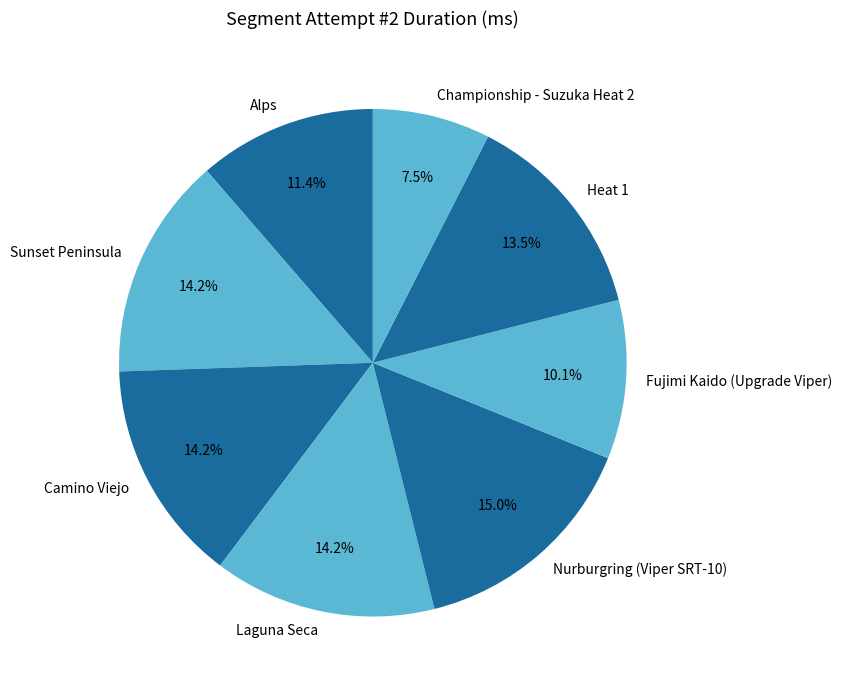

To the nearest percent, what is the difference between the largest and smallest slice percentages?

7%